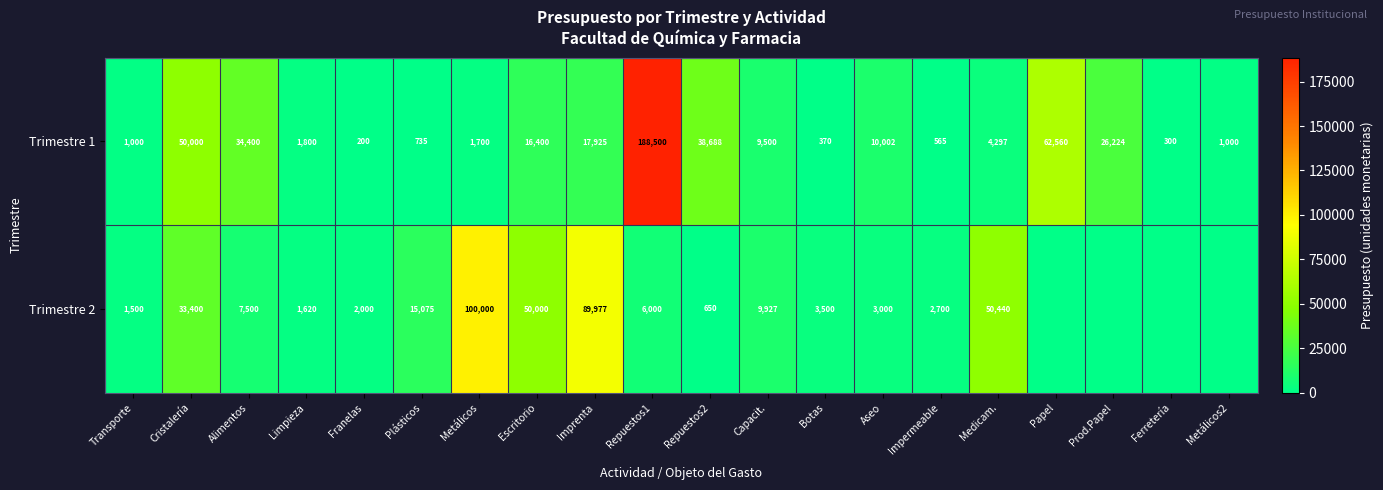

At which category is the sum across all series the highest?

Repuestos1